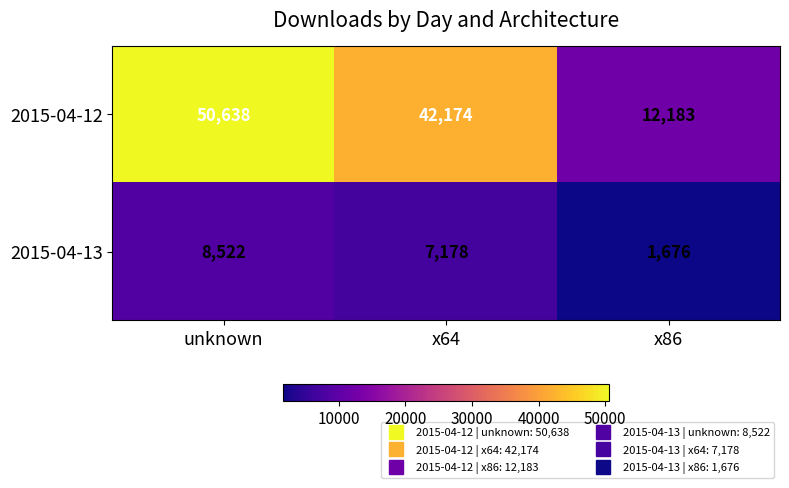

The 2015-04-13 series shows 1676 at x86. True or false?

True